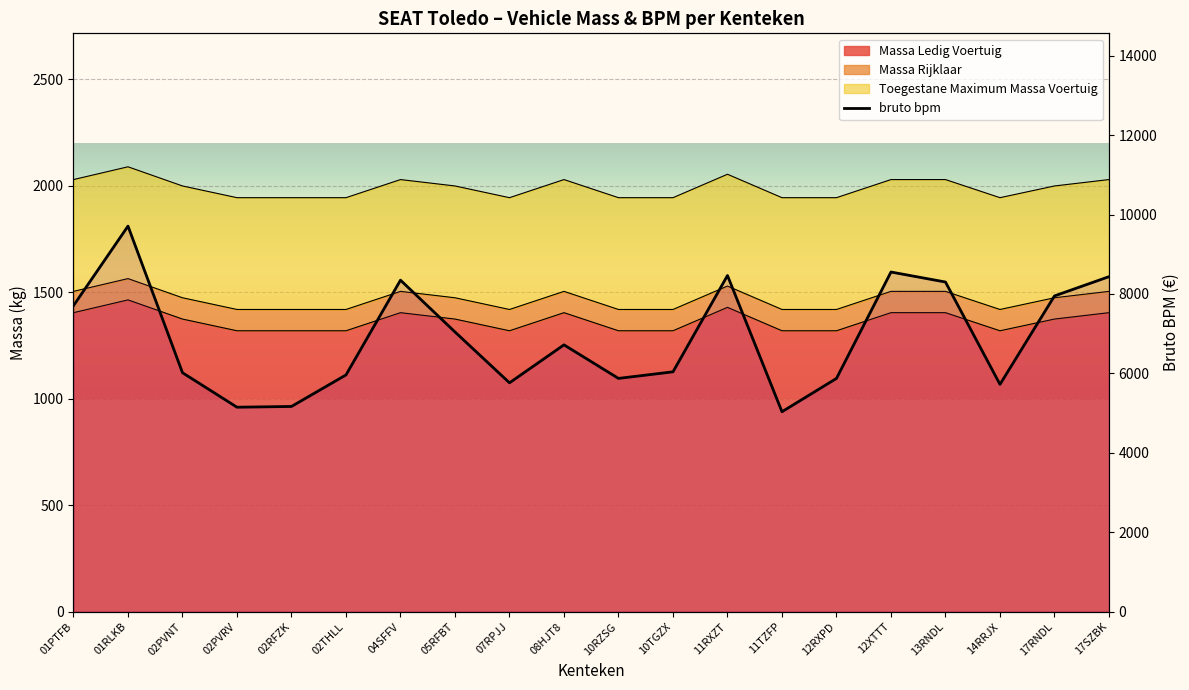

The massa_ledig_voertuig series shows 1404 at 17SZBK. True or false?

True